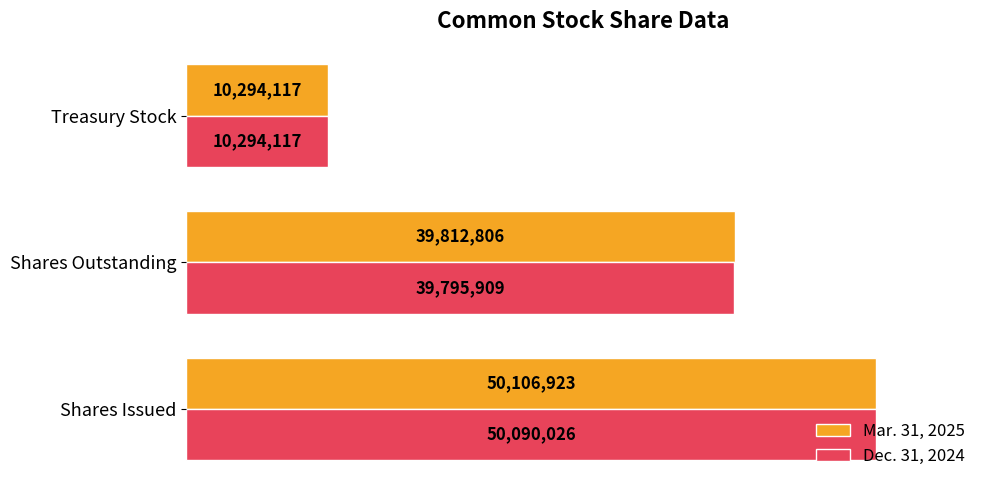

What is the sum of all Dec. 31, 2024 values?

100180052